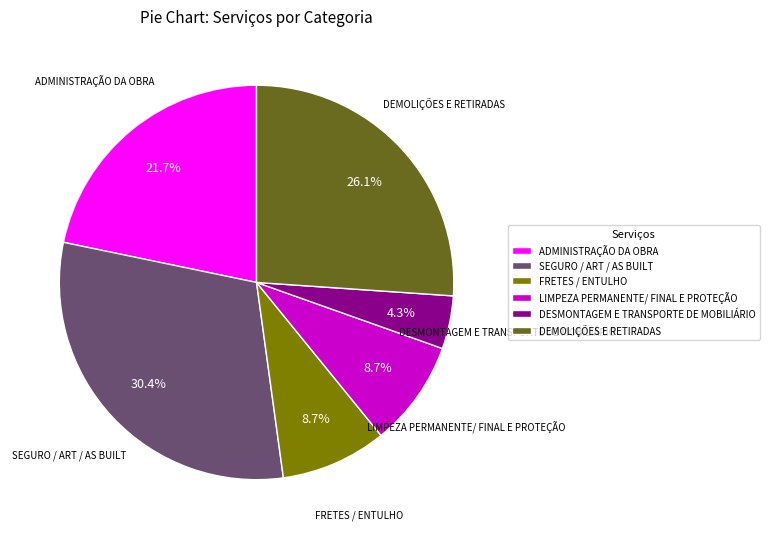

Is DEMOLIÇÕES E RETIRADAS the majority of the pie?

No